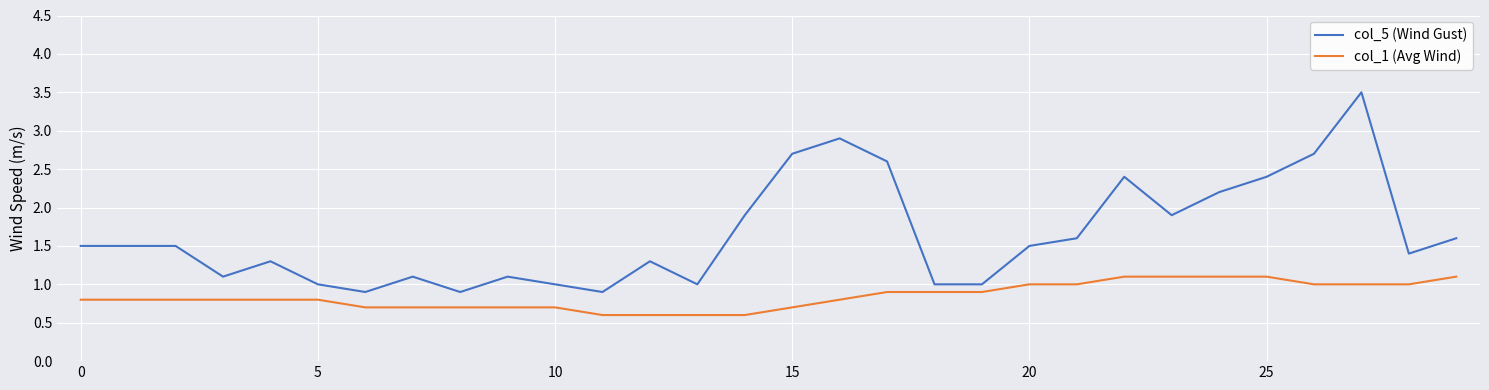

Which series has the largest total across all categories?

col_5 (Wind Gust)